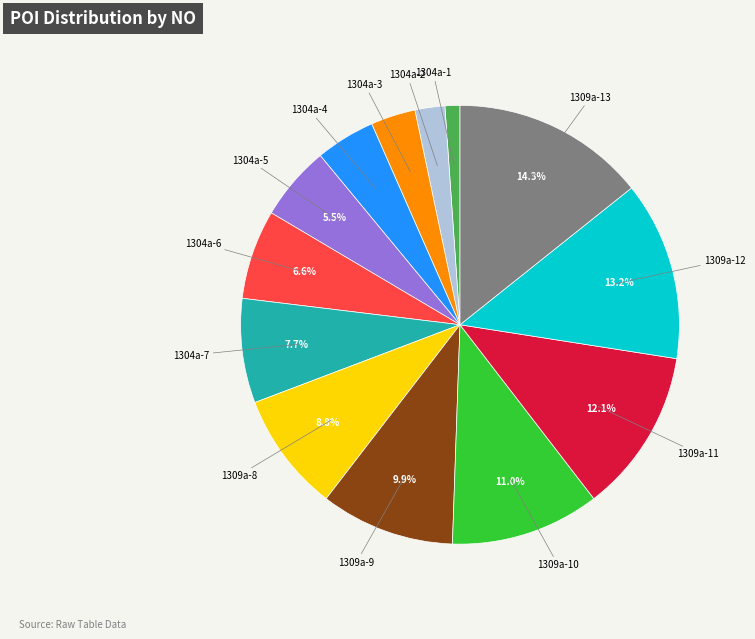

How many slices are in this pie chart?

13